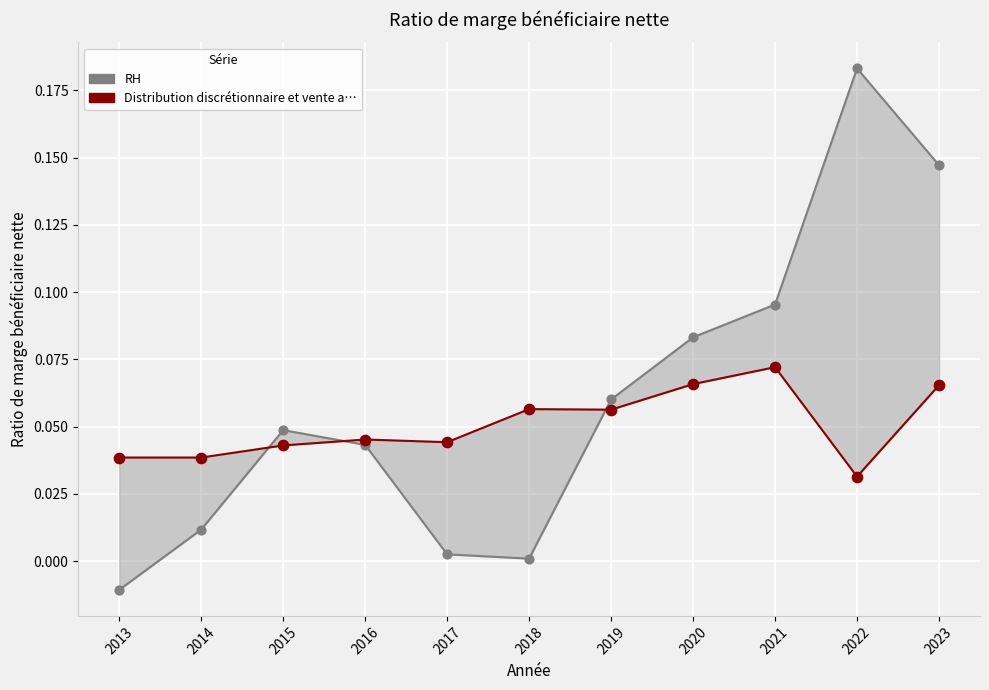

Which series contains the lowest Y value?

RH